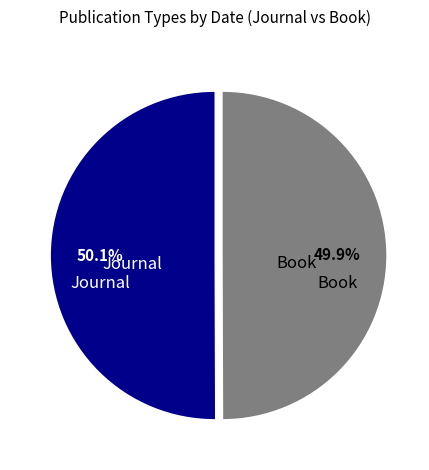

What portion of the pie excludes Book?

50.1%